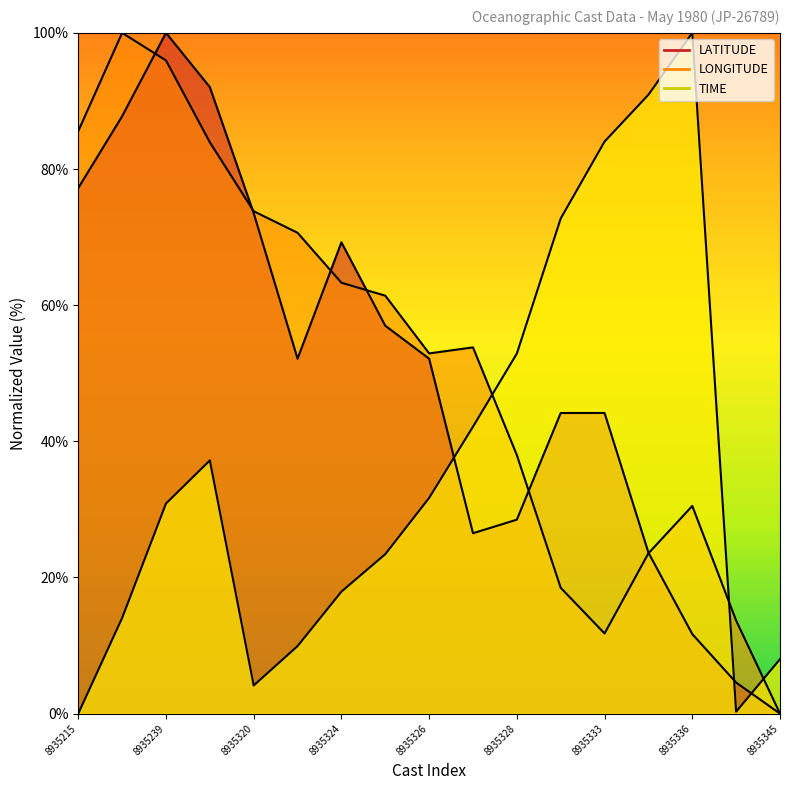

Is the value of LATITUDE at 8935336 greater than the value of TIME at 8935237?

No